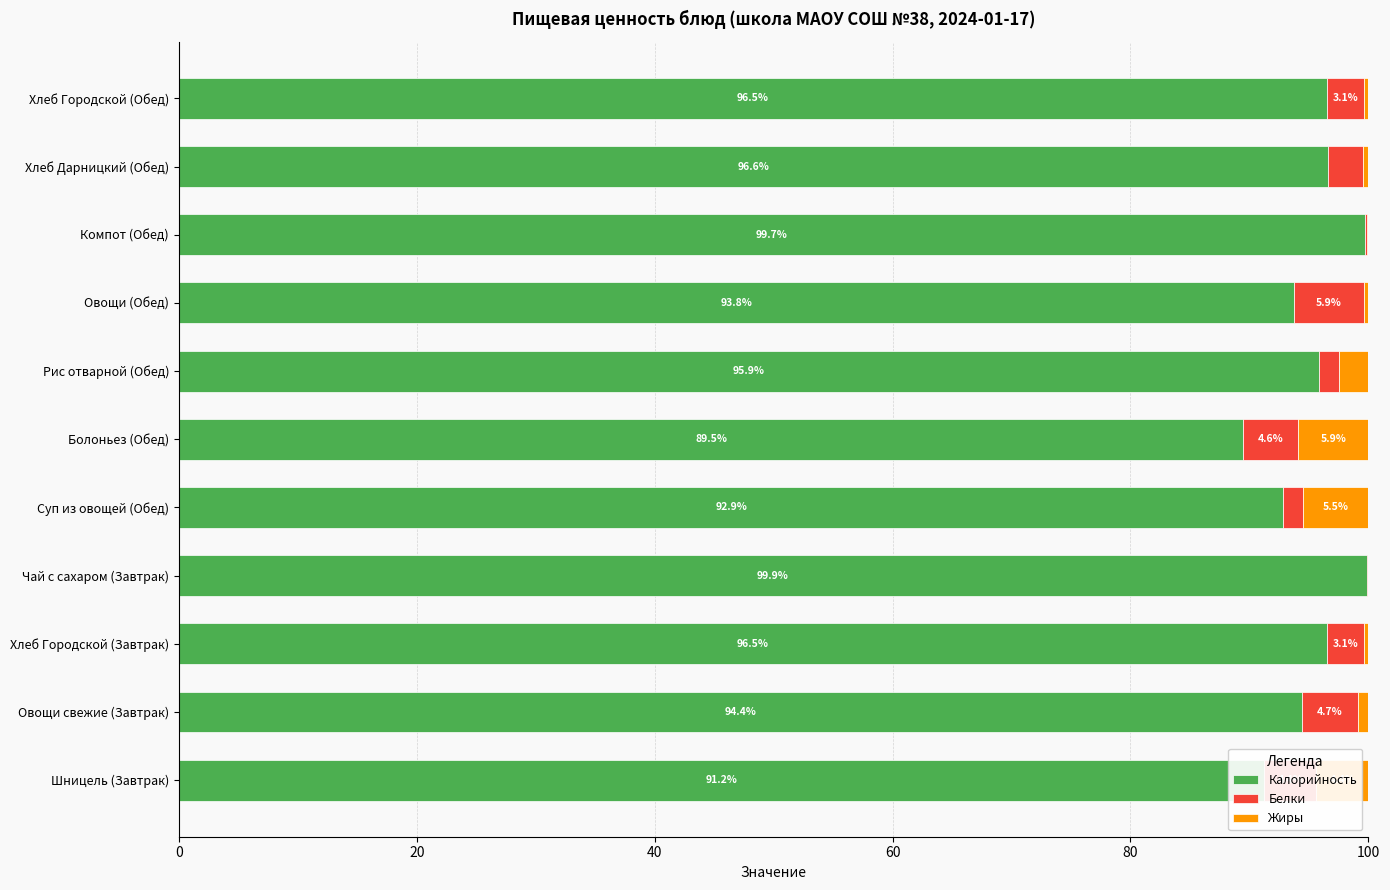

What is the total value across all series at Чай с сахаром (Завтрак)?

100.0